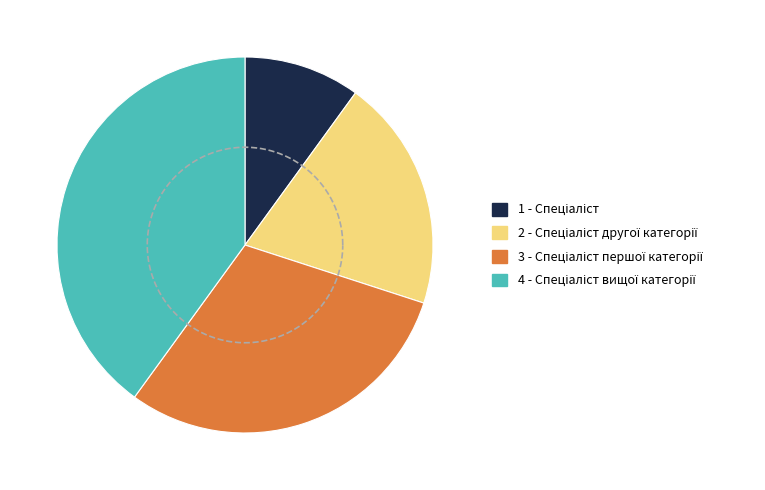

What is the change in value from Спеціаліст другої категорії to Спеціаліст вищої категорії?

+2